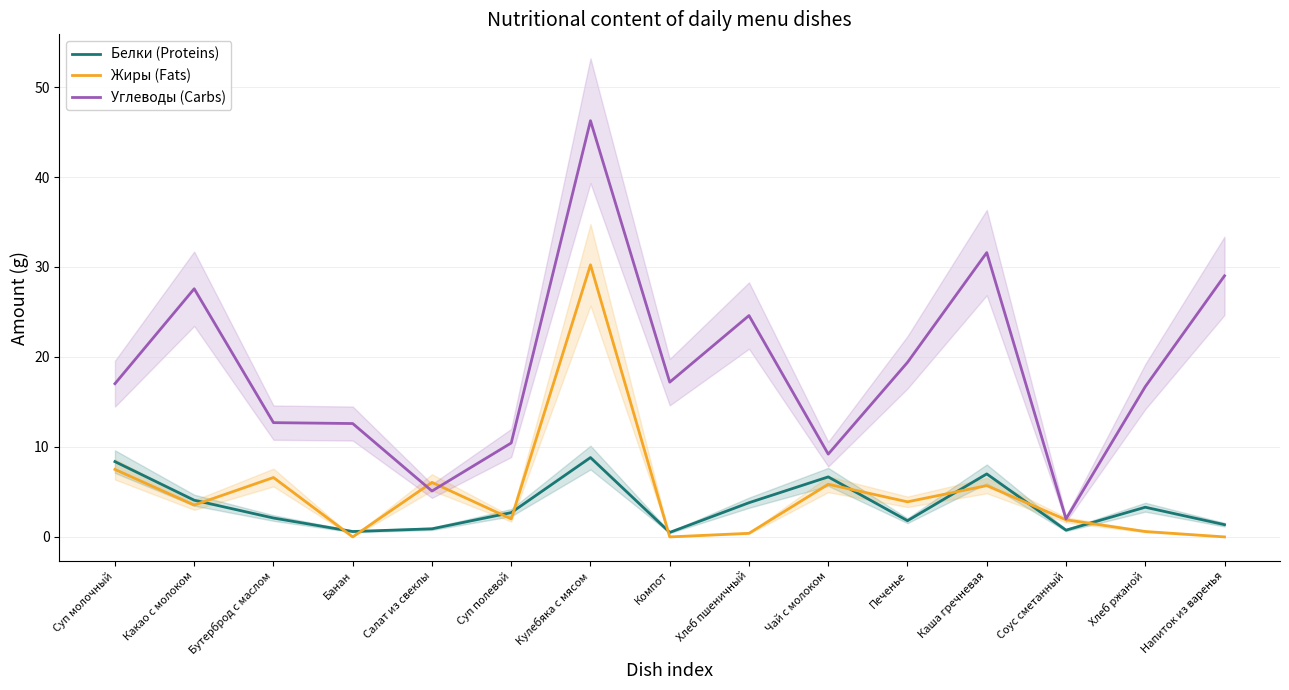

What position from the left is Печенье?

11